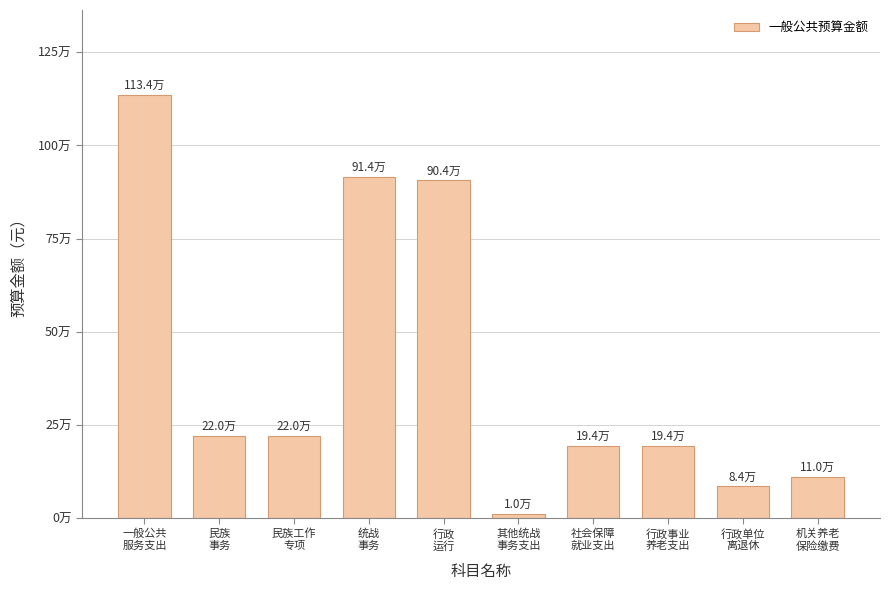

Does the chart contain any negative values?

No